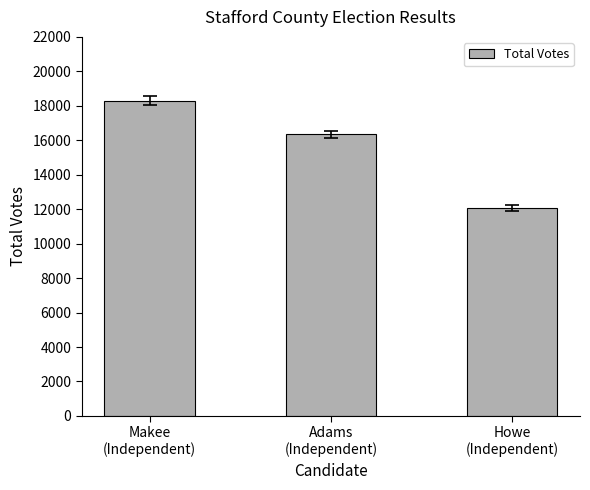

What is the sum of all values?

46710